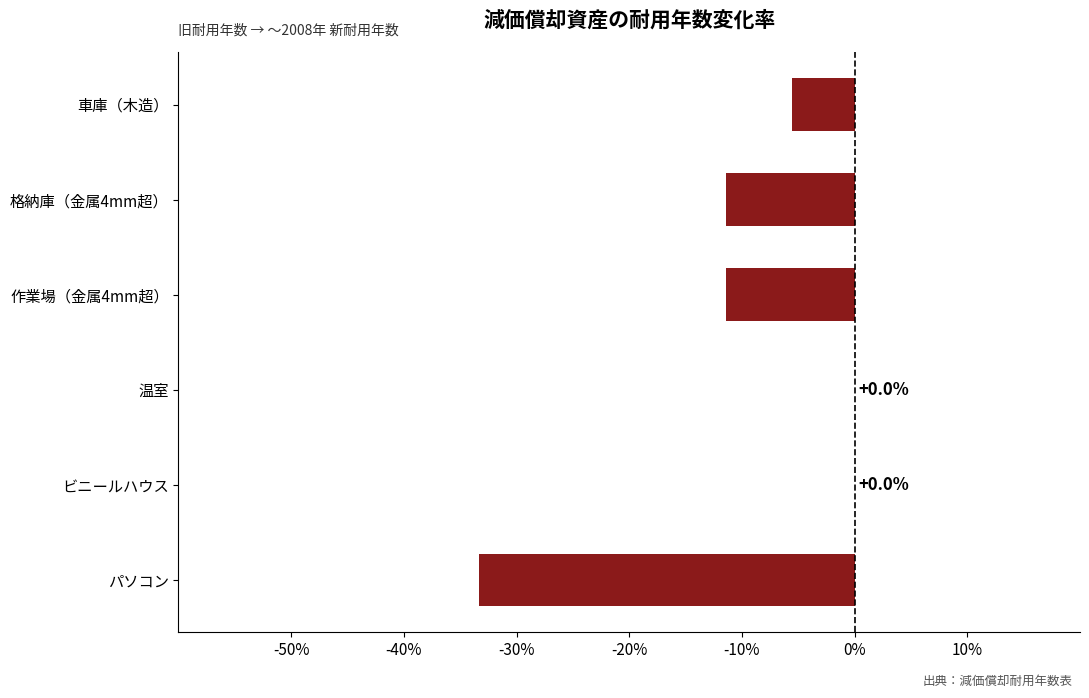

Is it true that the value at 温室 is -14.5?

False